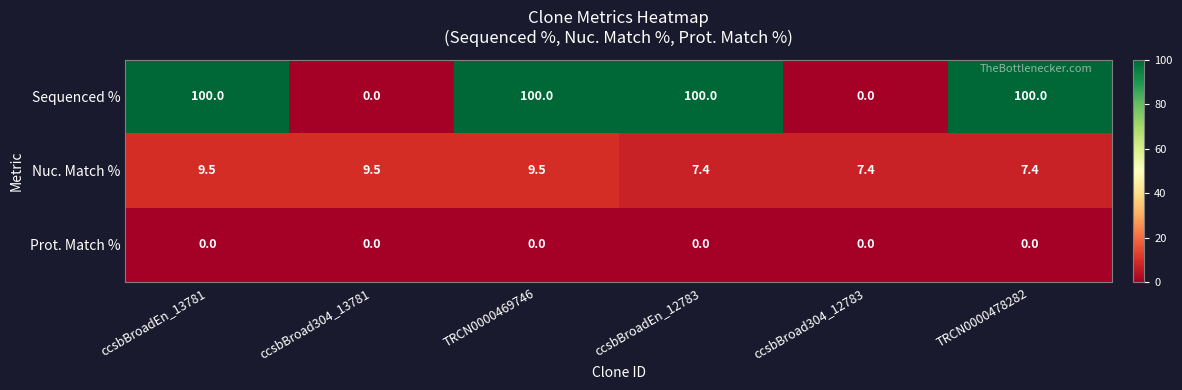

How many categories are shown in the chart?

6